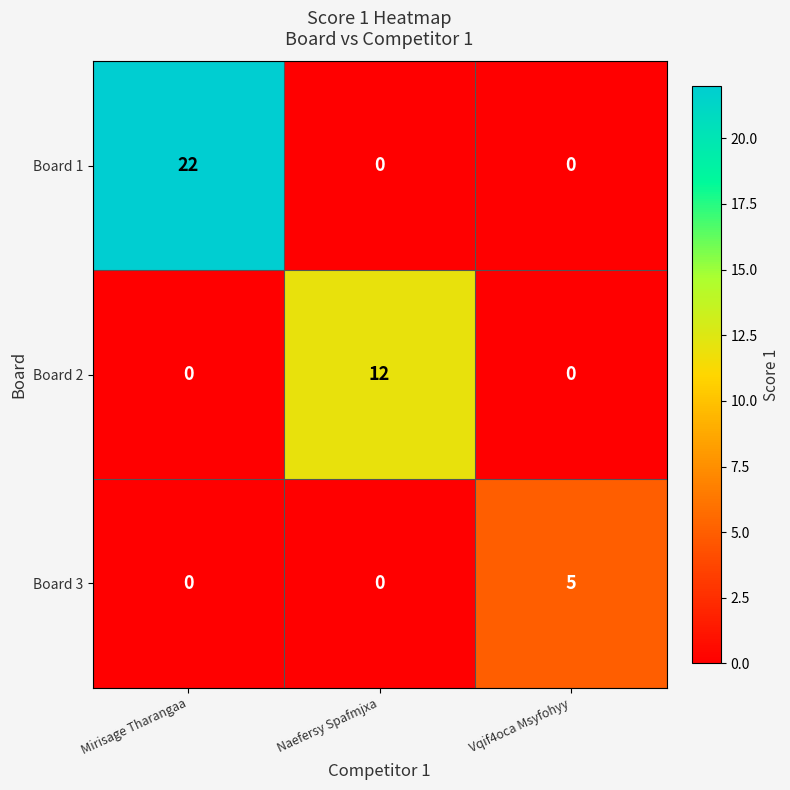

Which series changed the most between Naefersy Spafmjxa and Vqif4oca Msyfohyy?

Board 2